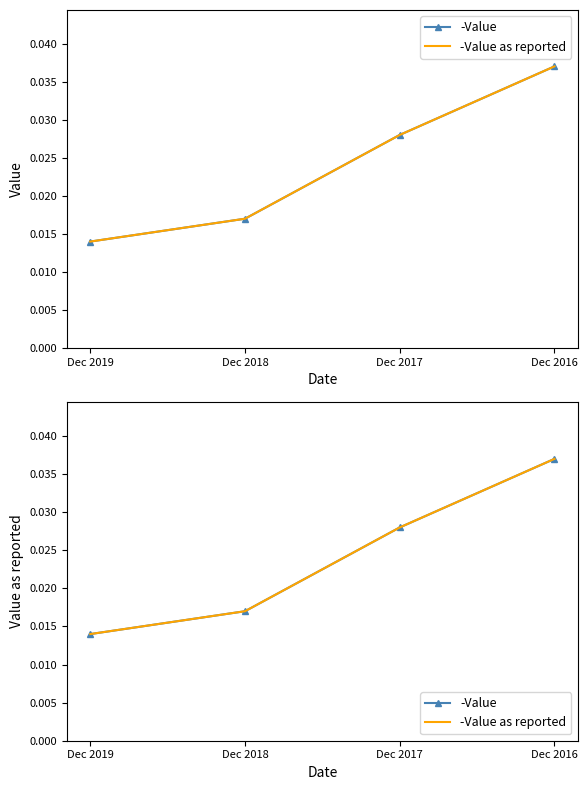

True or false: -Value as reported has a value of 0.0 at Dec 2018.

True